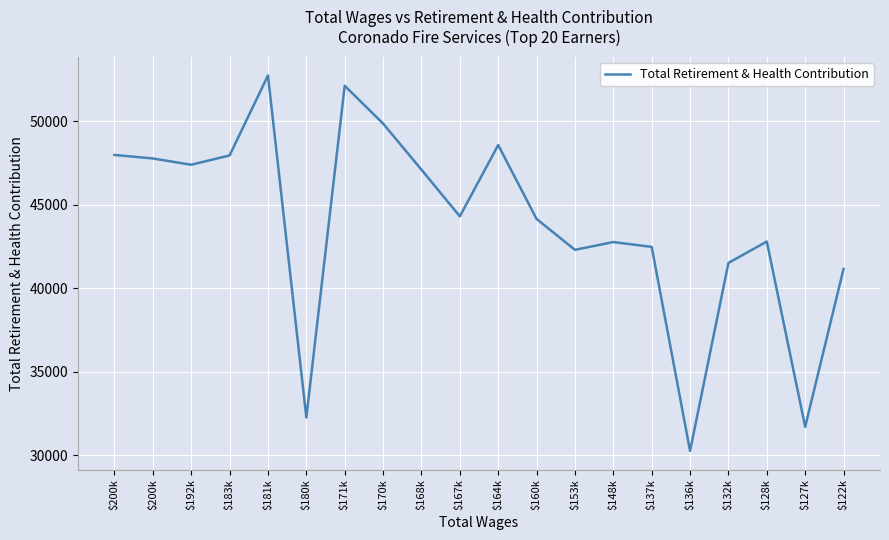

What is the sum of all values?

877066